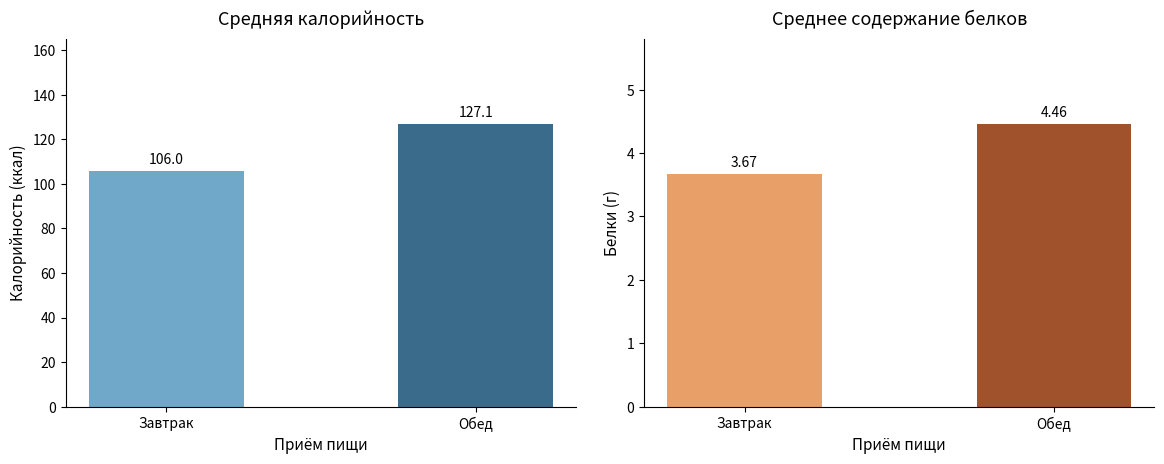

How many data points does each series have?

2